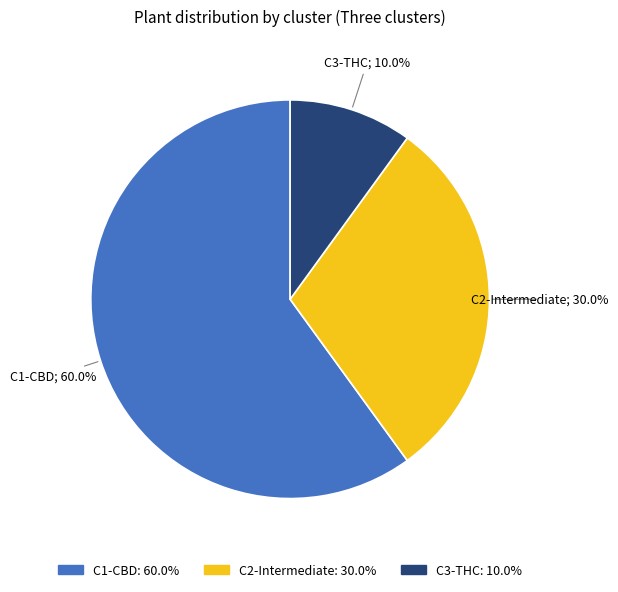

Which slice is the smallest?

C3-THC